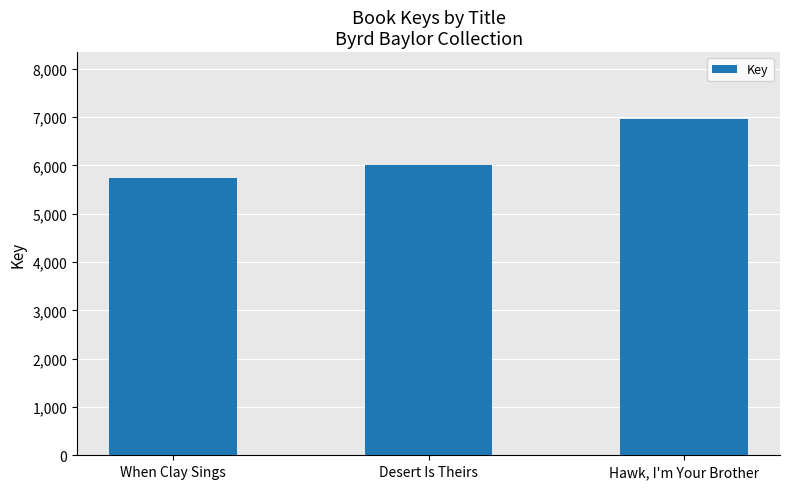

Does the chart contain any negative values?

No